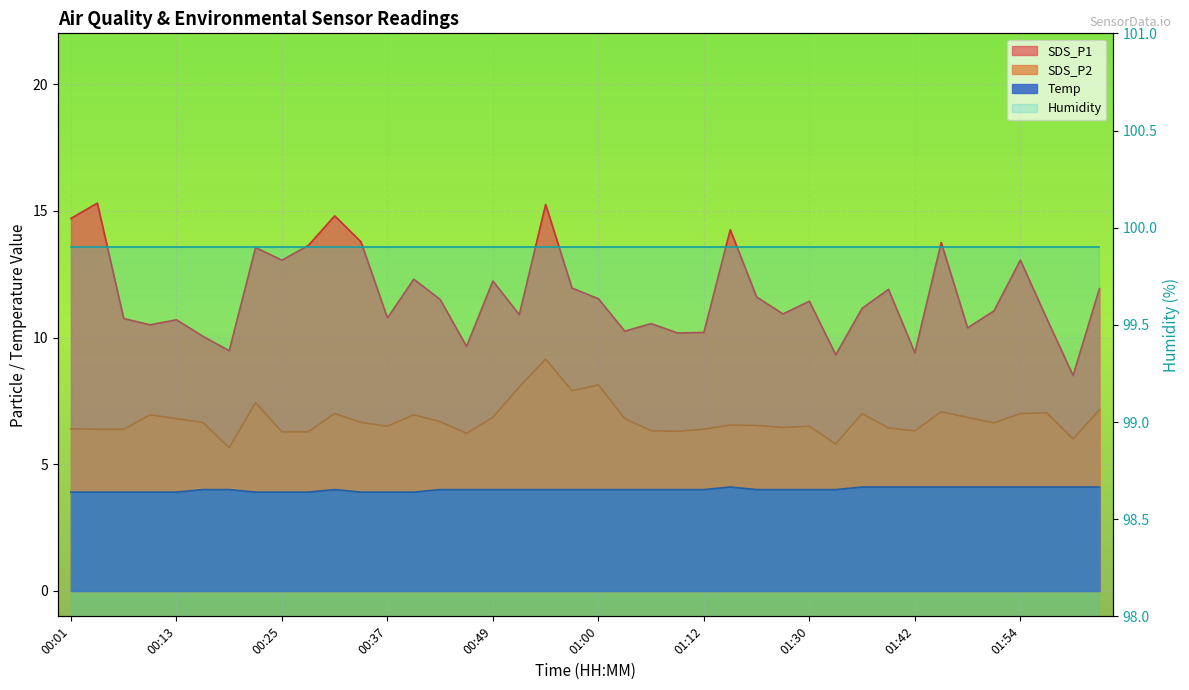

What is the label of the 28th point from the left?

01:27